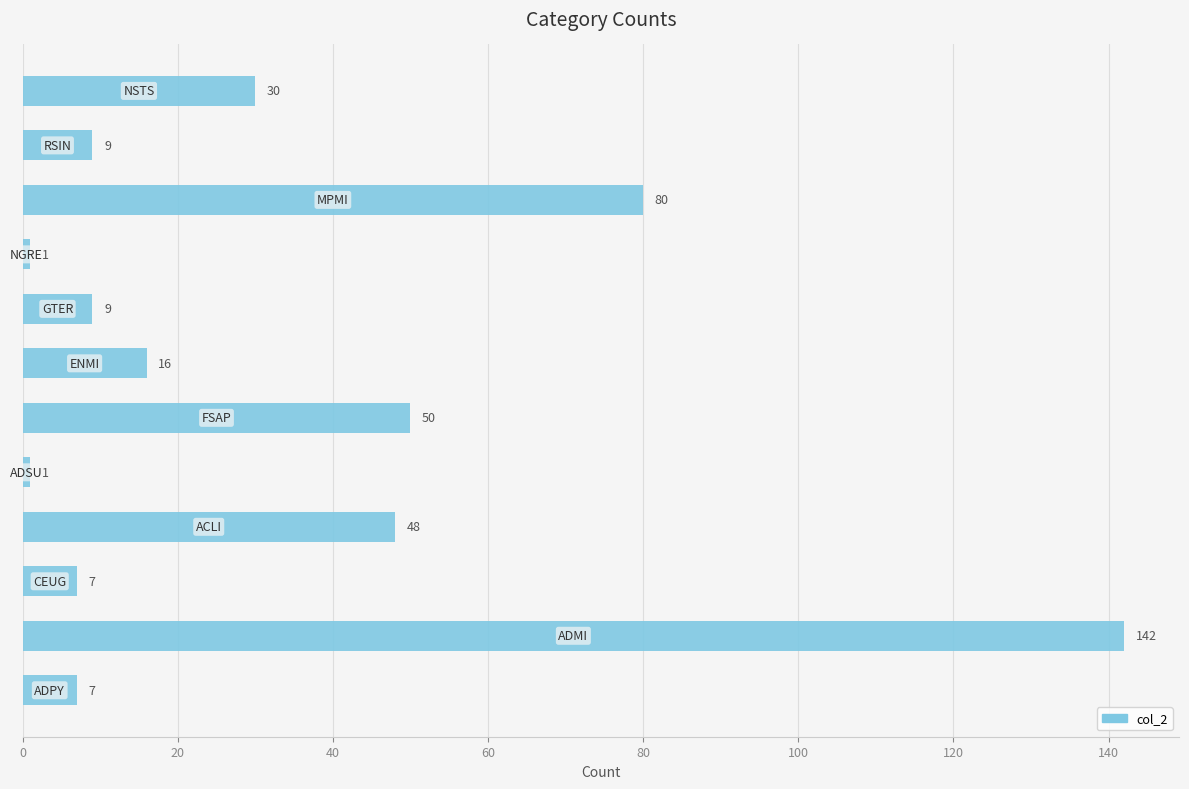

What is the greatest value displayed?

142